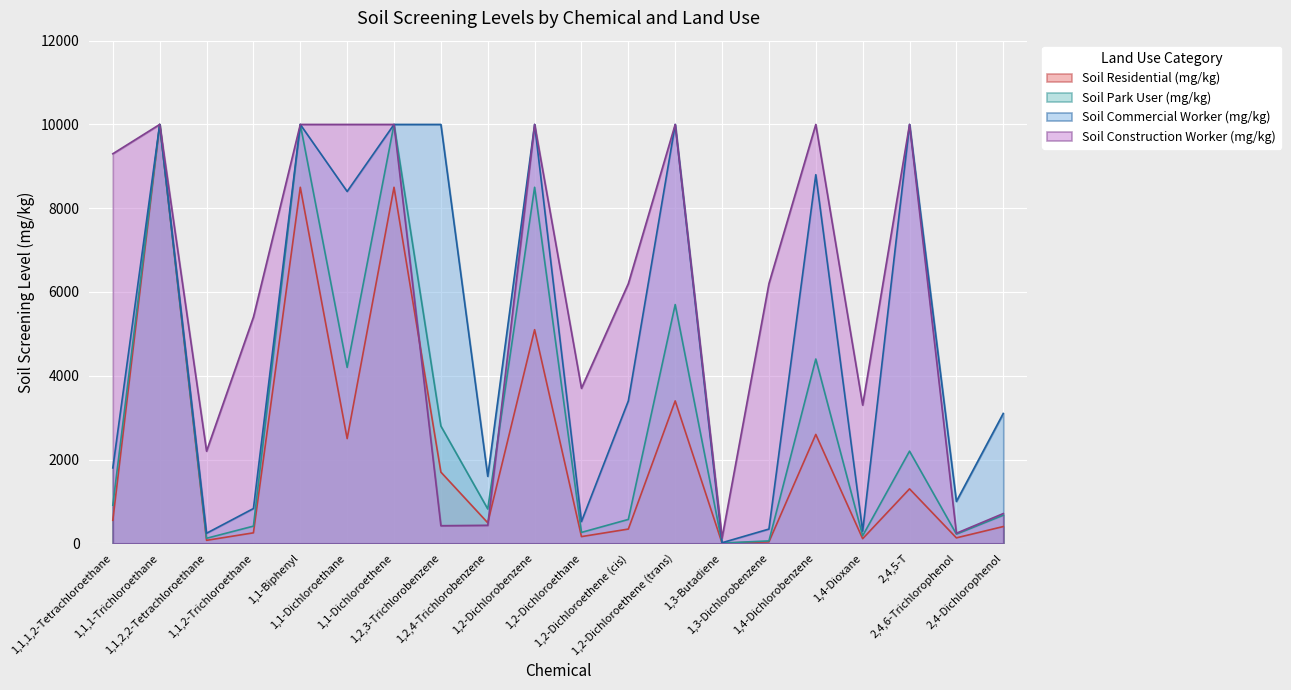

True or false: Soil Commercial Worker (mg/kg) and Soil Residential (mg/kg) intersect in this chart.

False